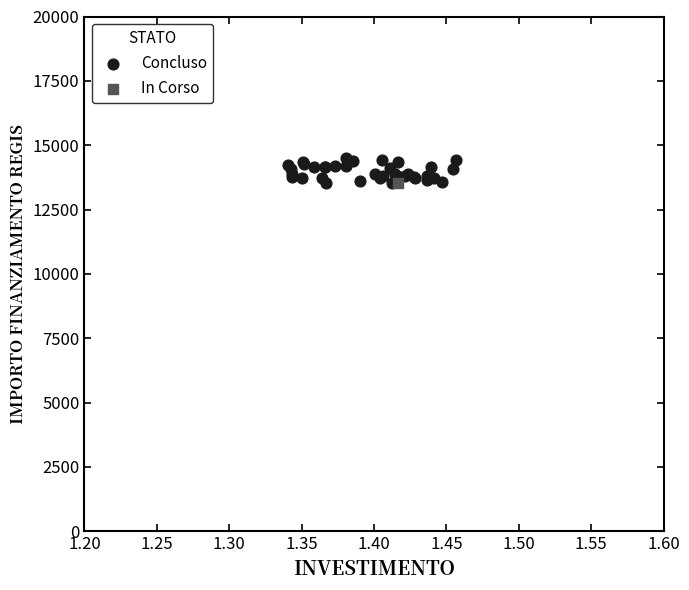

What are all the series names shown in the legend?

Concluso, In Corso